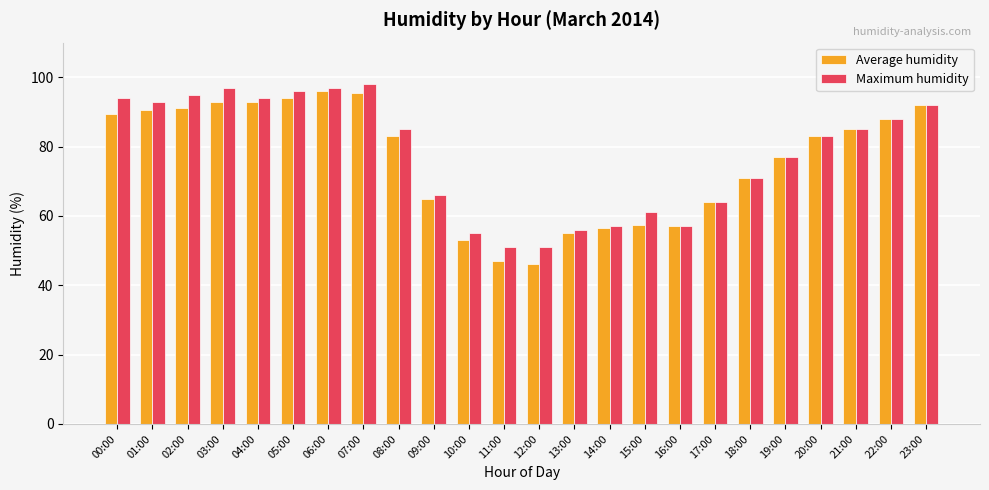

What is the label of the 12th bar from the left?

11:00